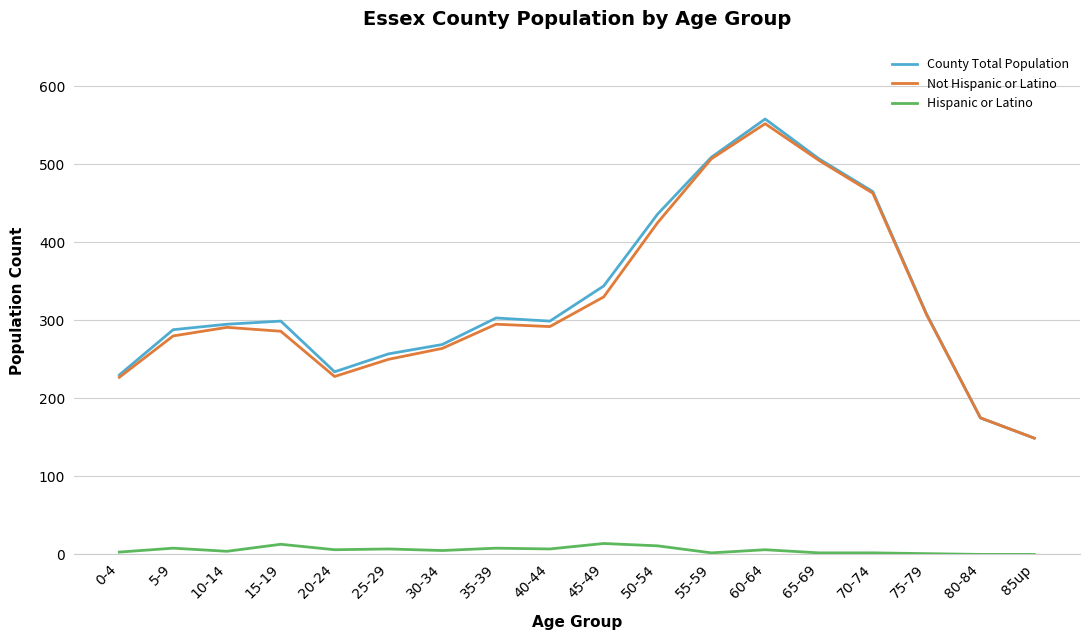

Which series has the largest range (max minus min)?

County Total Population